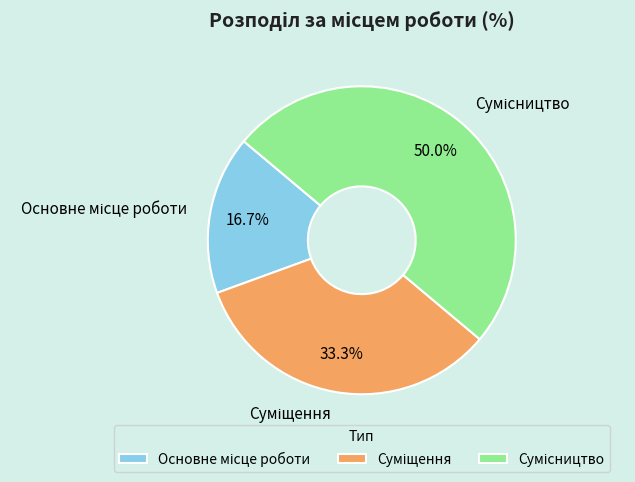

How many segments does this pie chart have?

3